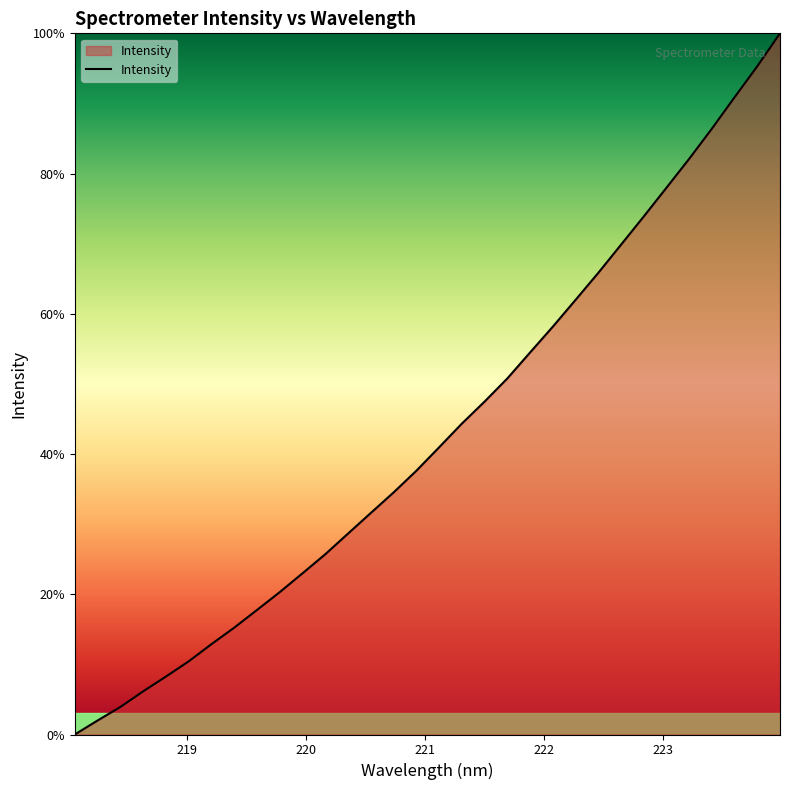

What is the average value?

43.1